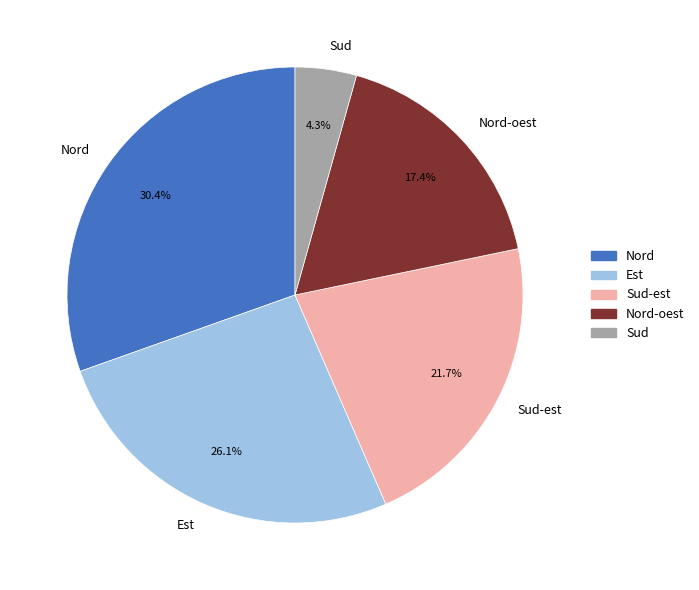

Which slice is the smallest?

Sud